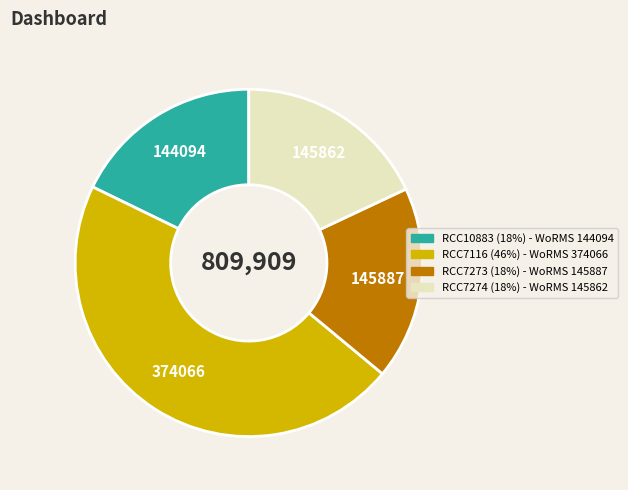

Is it true that RCC7273 is 18% of the pie?

True